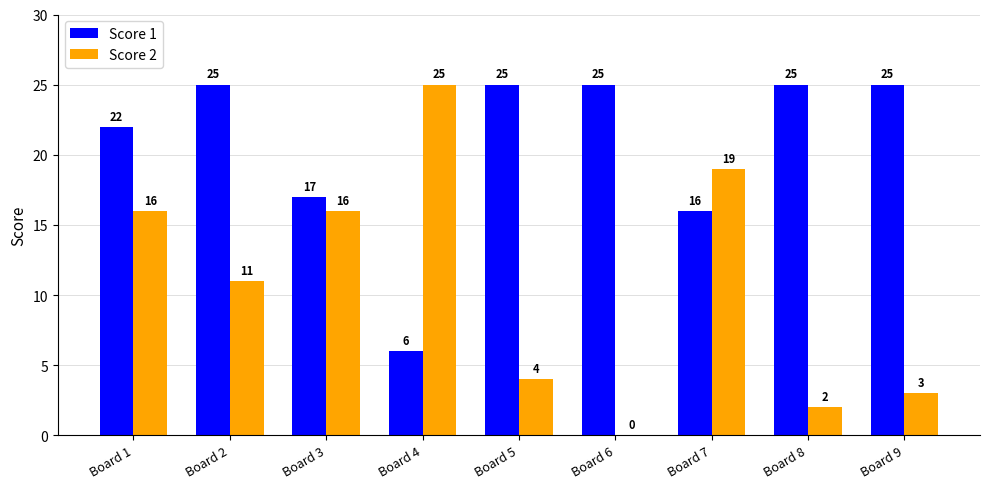

Which series has the largest range (max minus min)?

Score 2